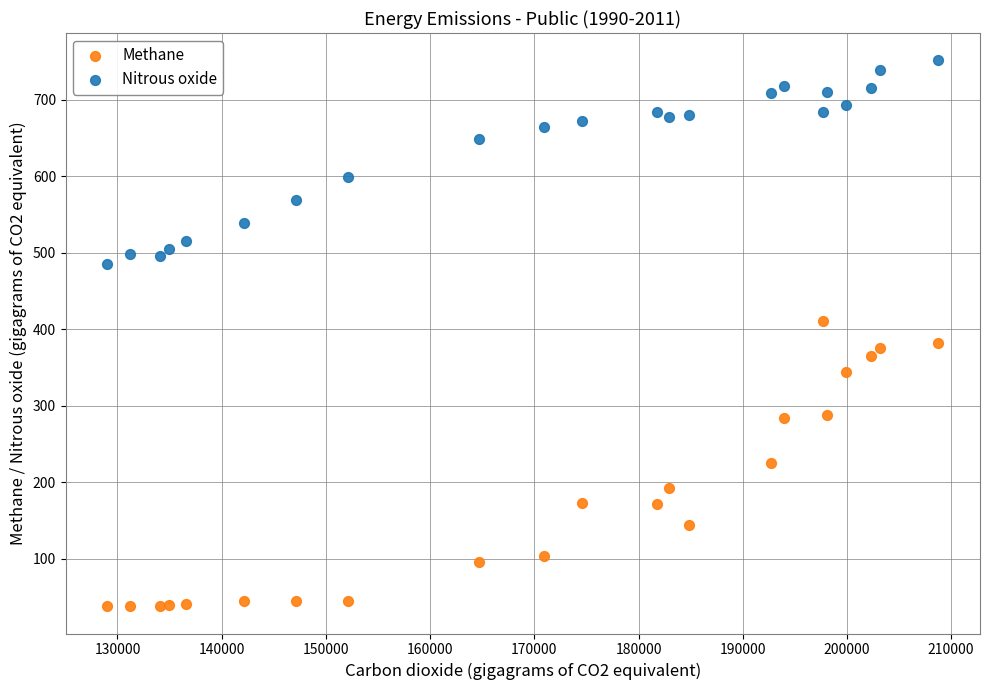

Which series contains the lowest Y value?

Methane